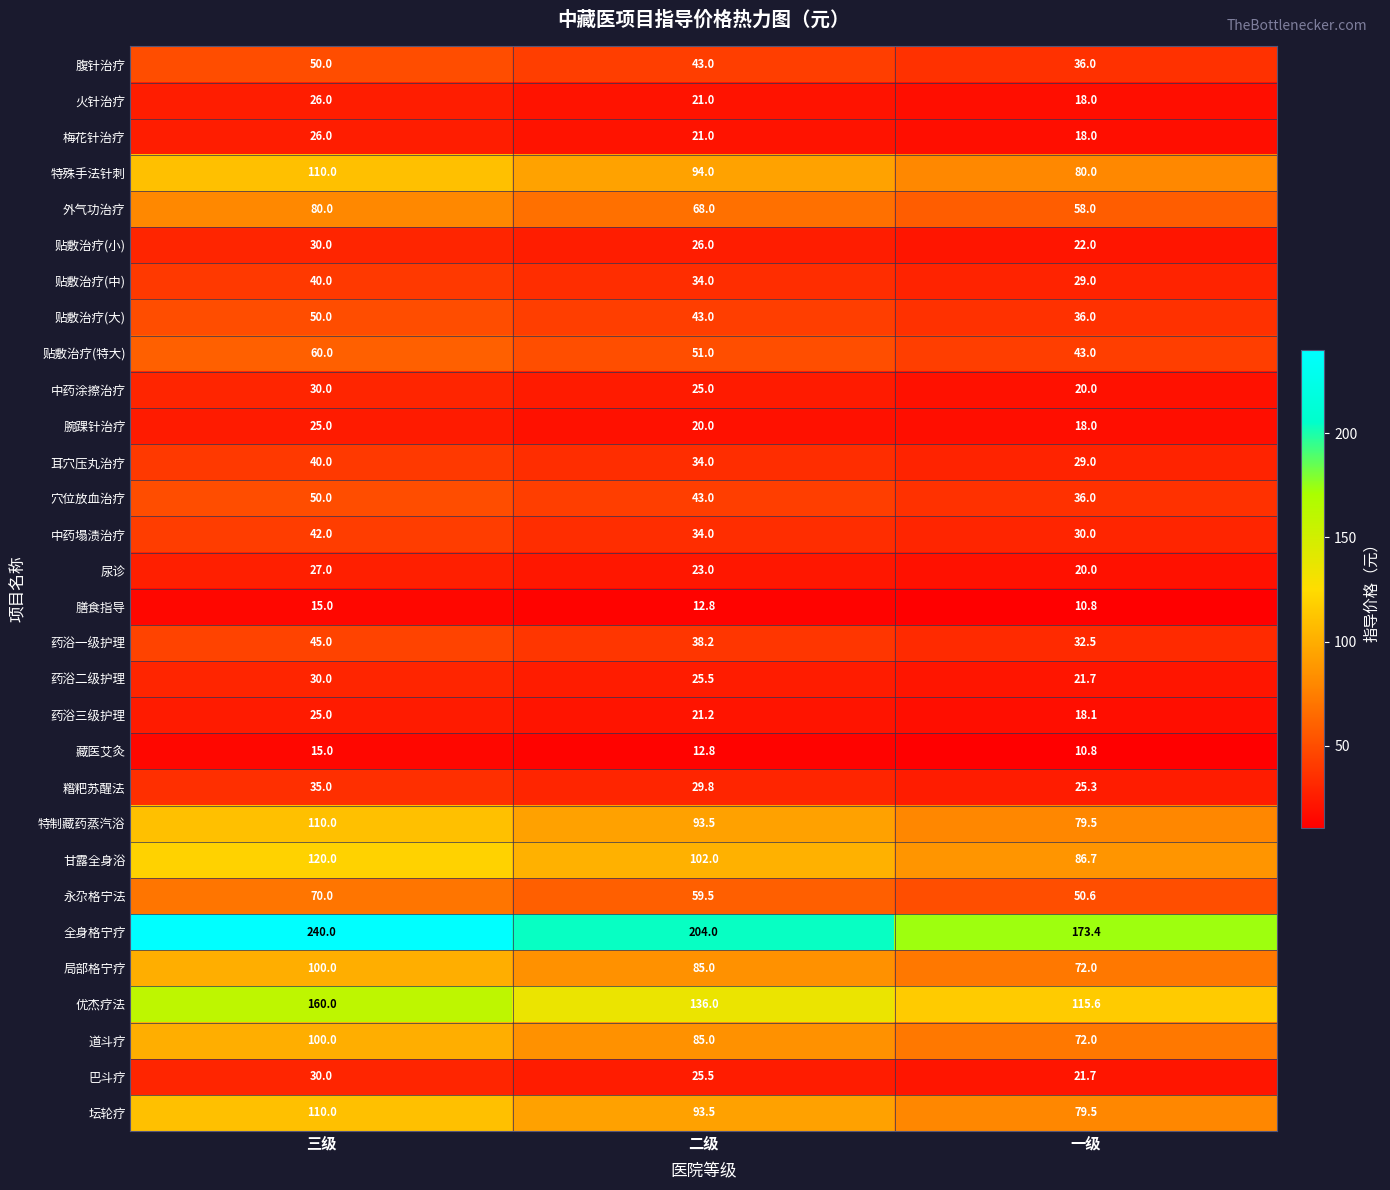

What is the sum of all 药浴三级护理 values?

64.3